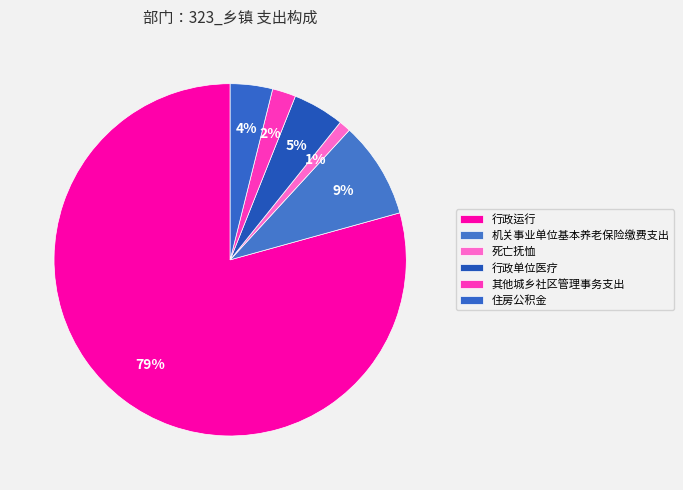

Which has a higher value, 行政运行 or 死亡抚恤?

行政运行